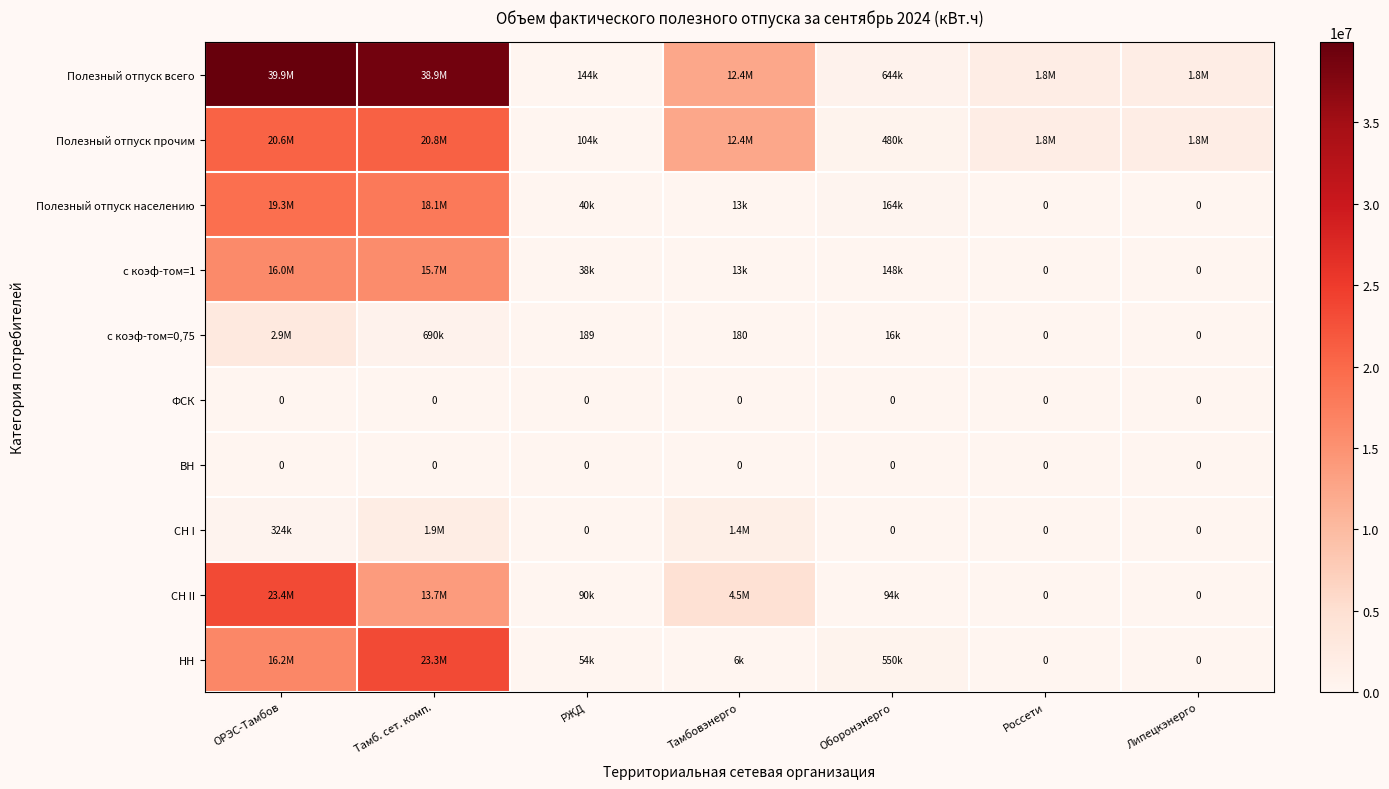

What is the sum of the с коэф-том=1 values at ОРЭС-Тамбов and Россети?

16008910.6